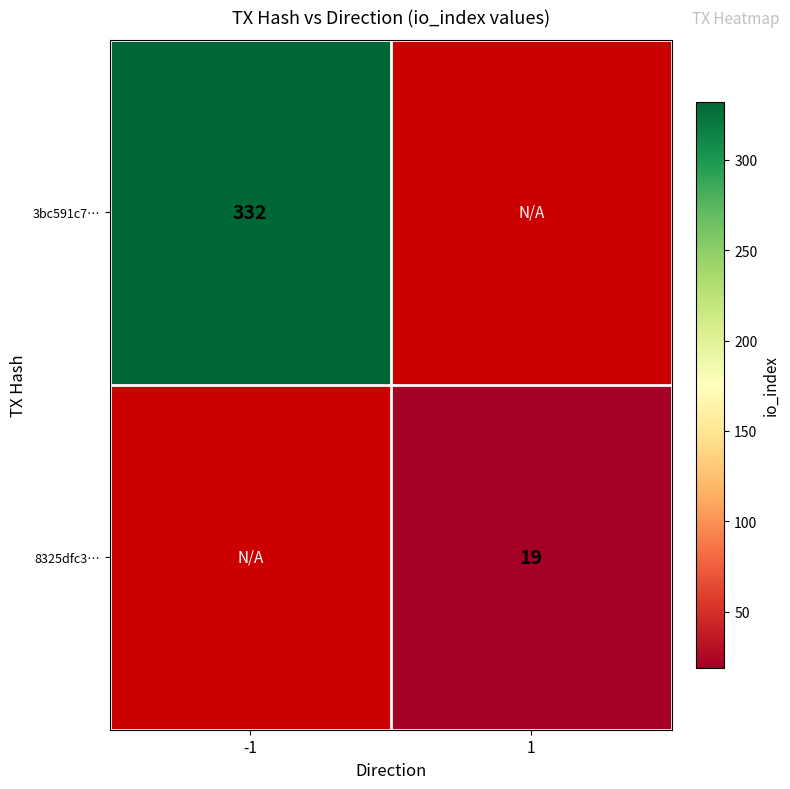

The value of 8325dfc3… at 1 is 34. True or false?

False